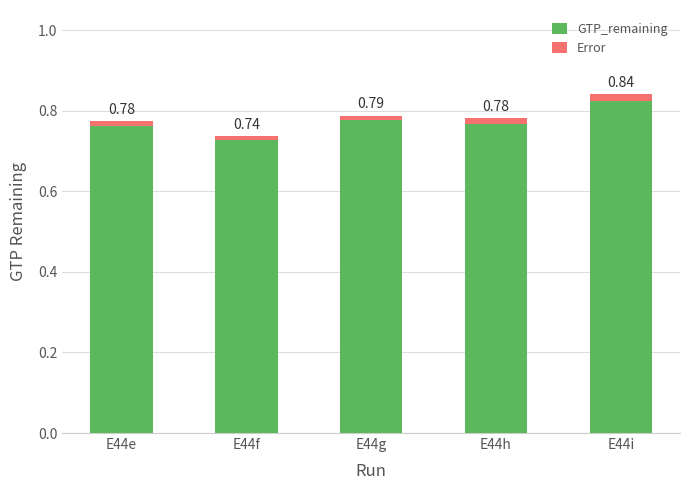

Rank the categories by GTP_remaining value from lowest to highest.

E44f, E44e, E44h, E44g, E44i